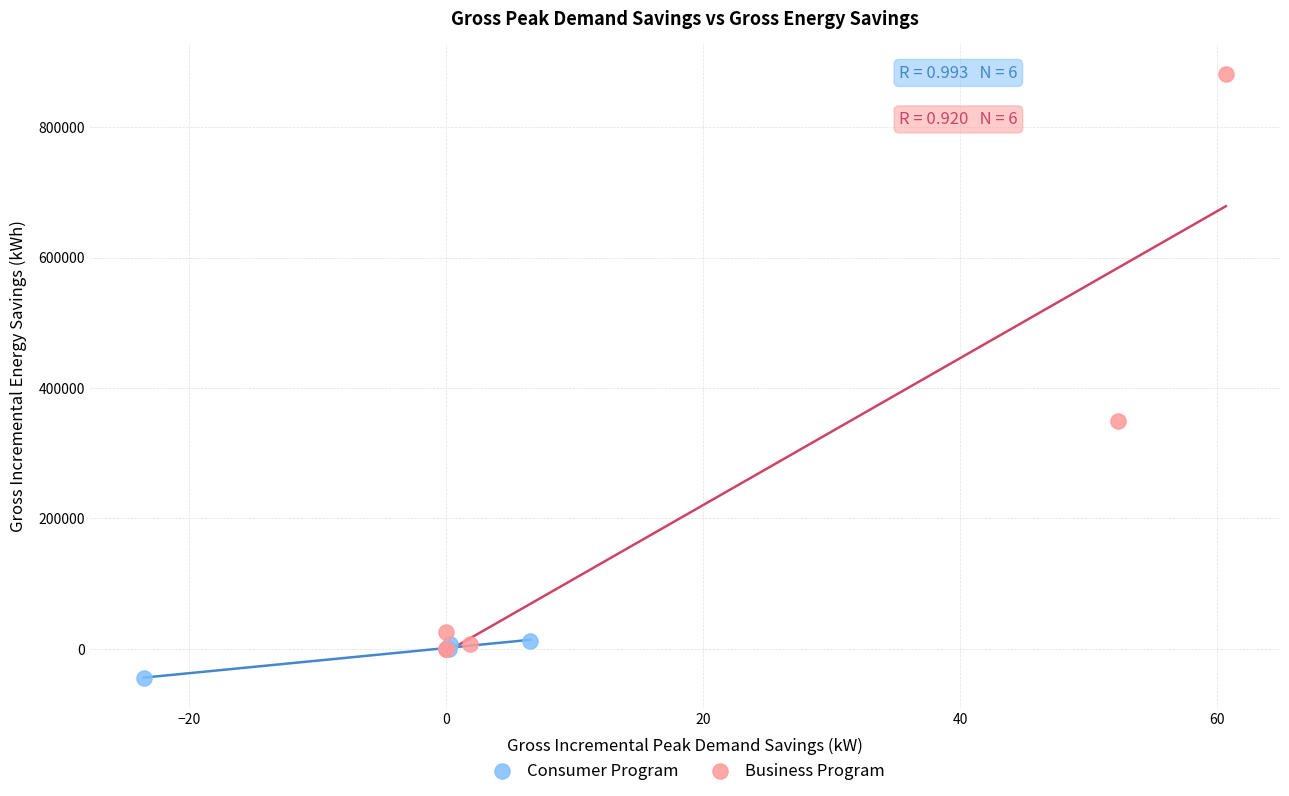

Which series reaches the minimum Y coordinate?

Consumer Program